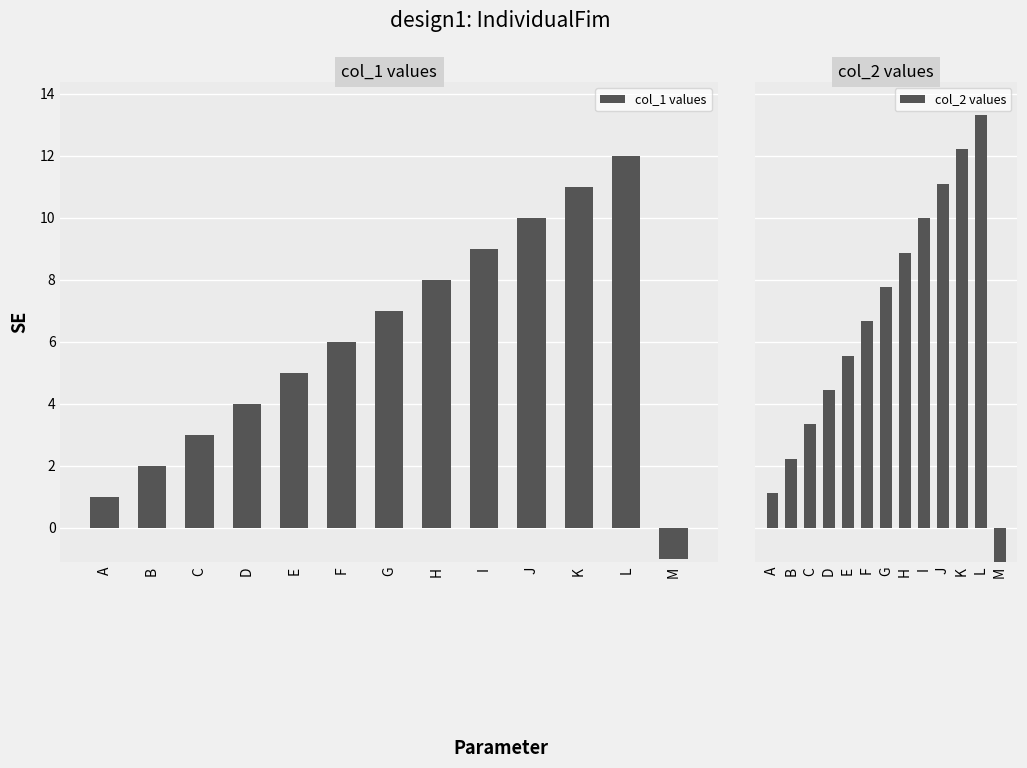

At which category does the chart reach its peak across all series?

L